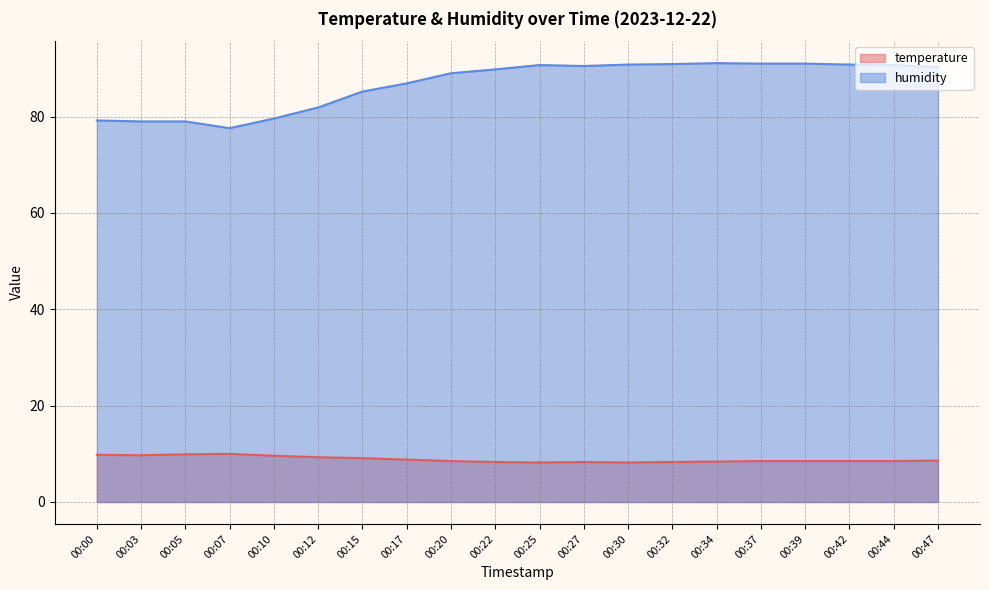

What is the sum of the humidity values at 00:22 and 00:15?

175.0